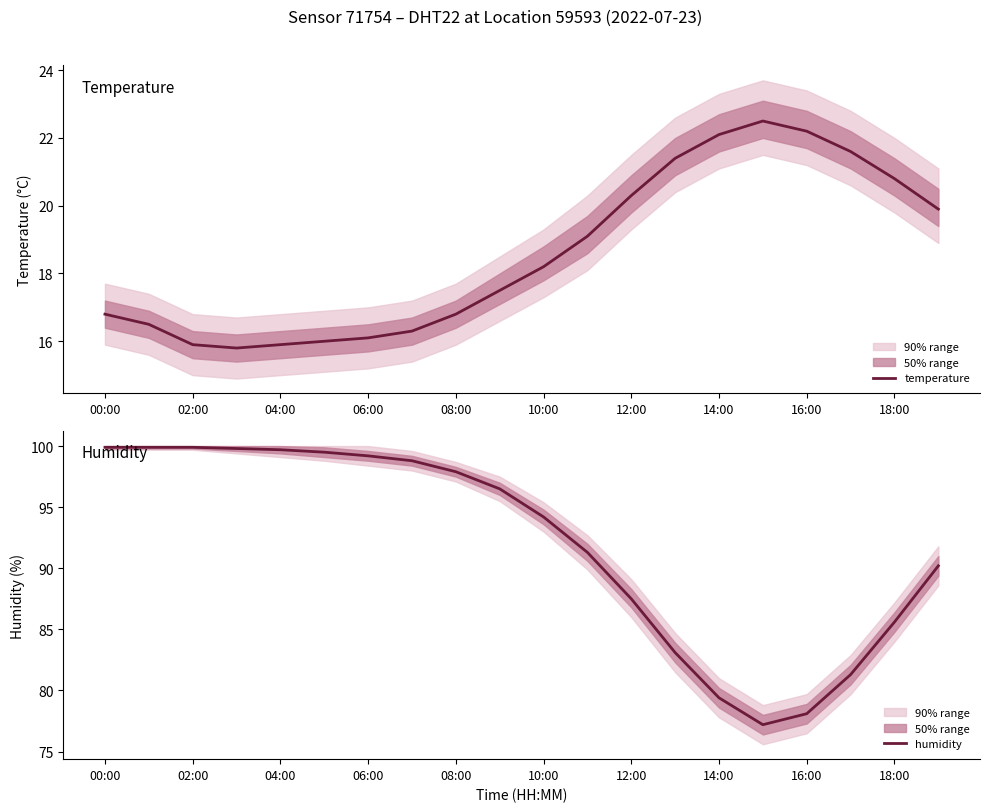

The humidity series shows 124.3 at 15. True or false?

False